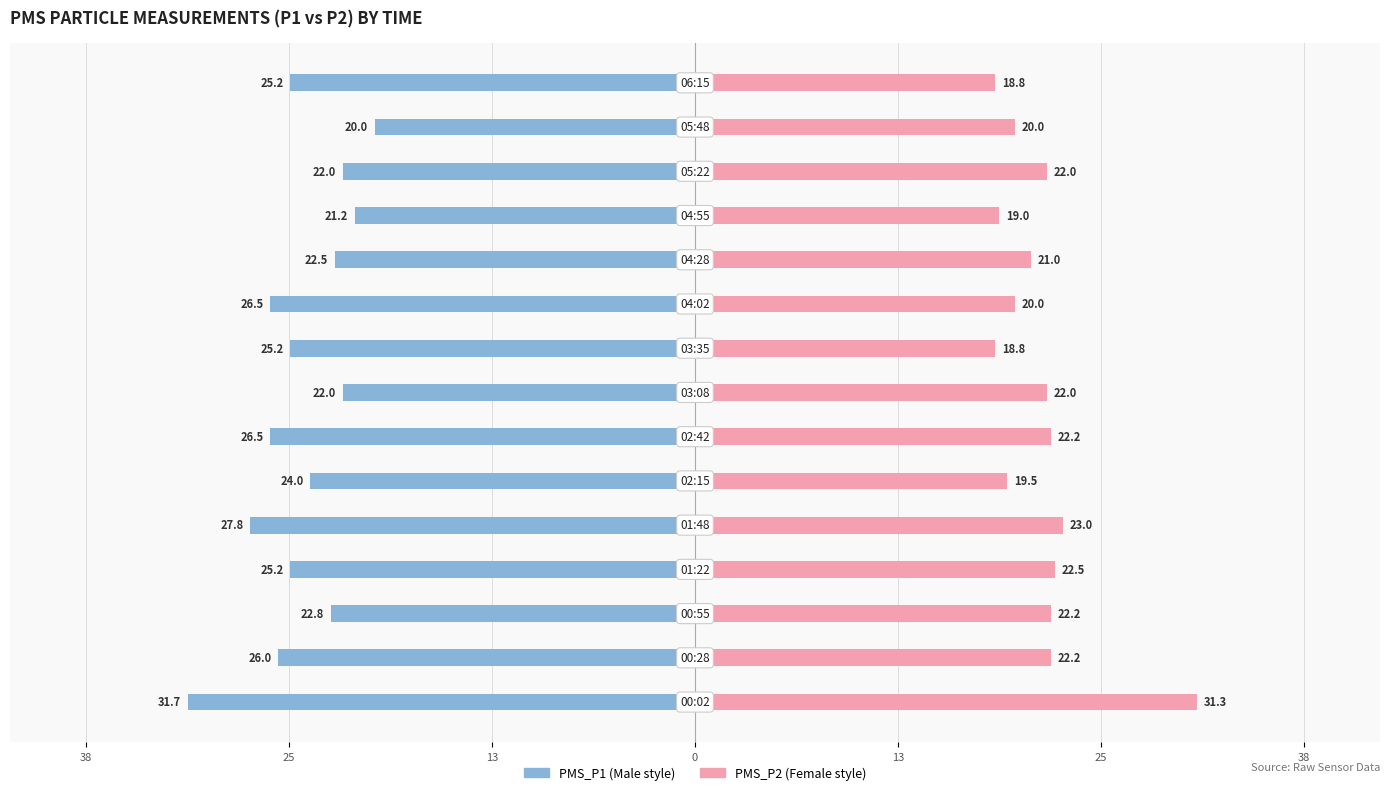

How many values in the PMS_P2 series are below 22?

7